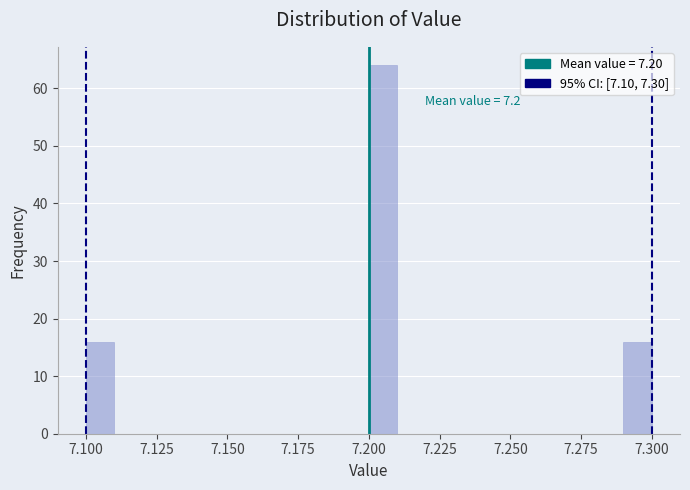

Read against the x-axis, roughly where is the centre of the tallest bar?

7.205